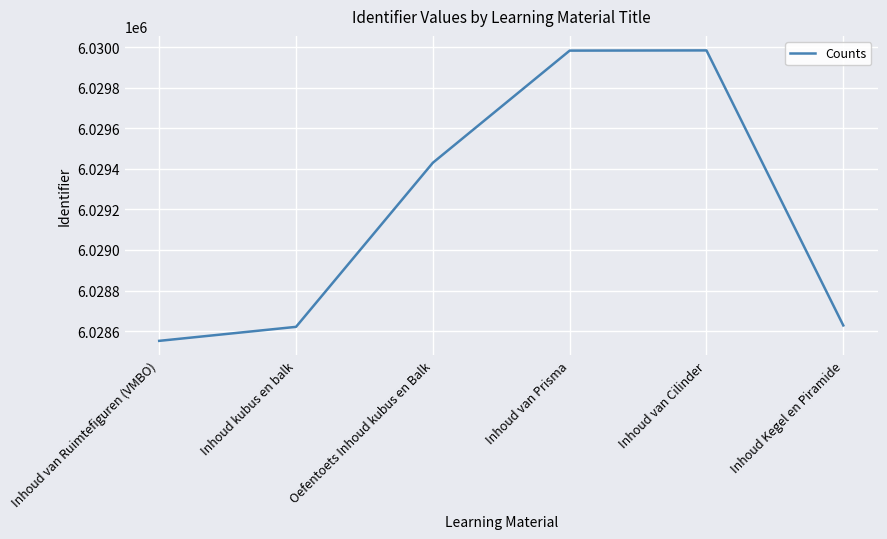

What is the ratio of the value at Oefentoets Inhoud kubus en Balk to the value at Inhoud Kegel en Piramide?

1.0